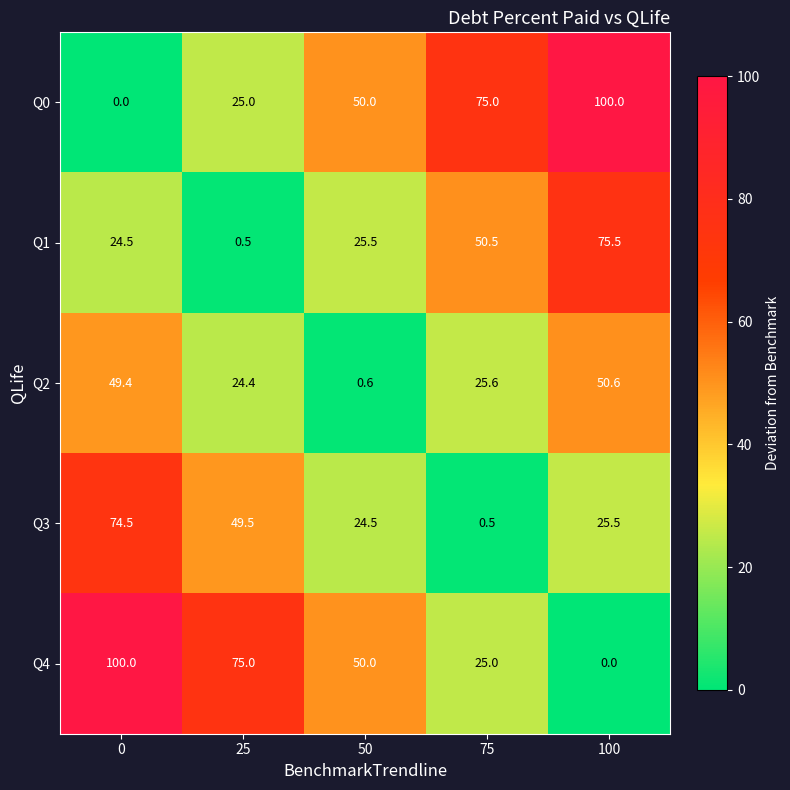

Is it true that Q2 equals 15.8 at 75?

False